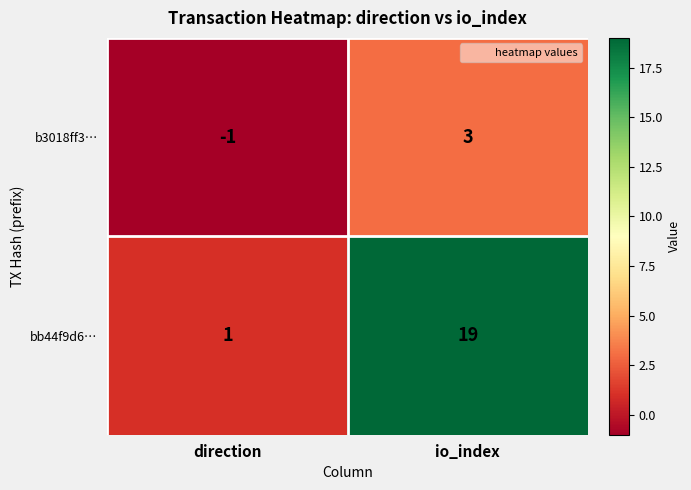

At which label does bb44f9d6… reach its peak?

io_index